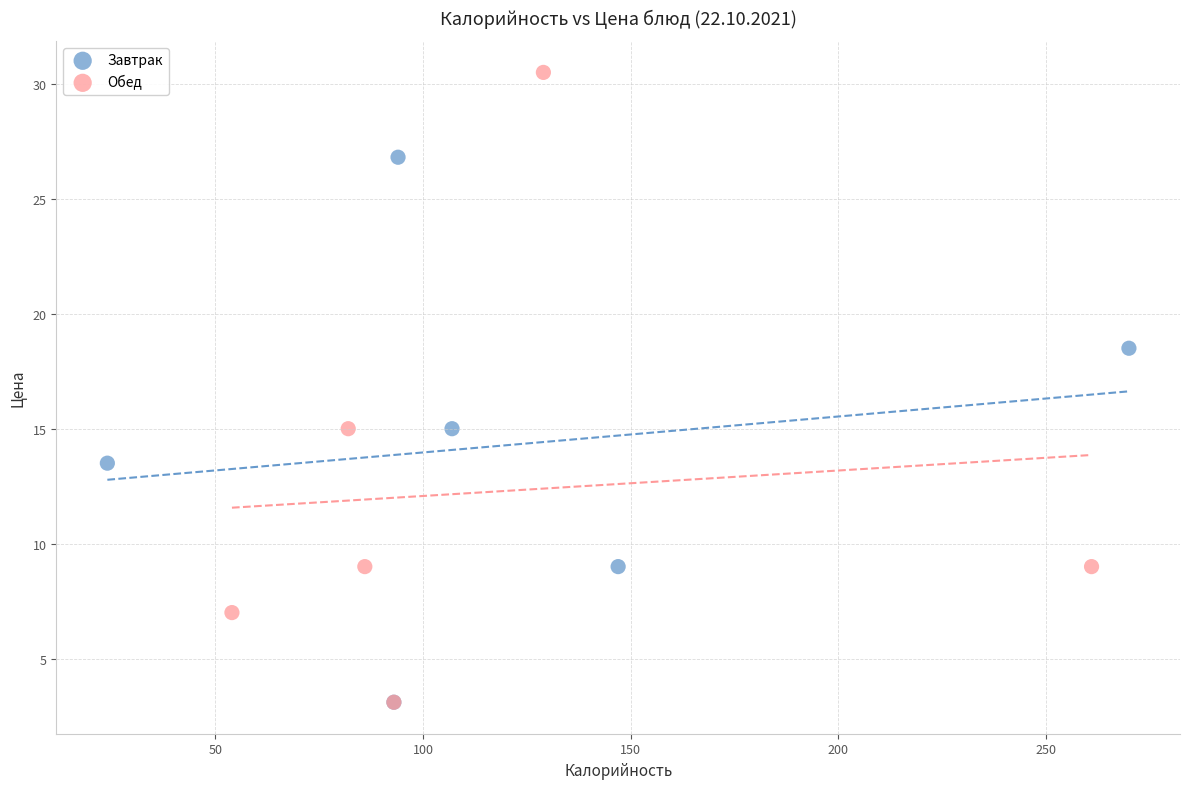

Which series has the largest Y range (max minus min)?

Обед